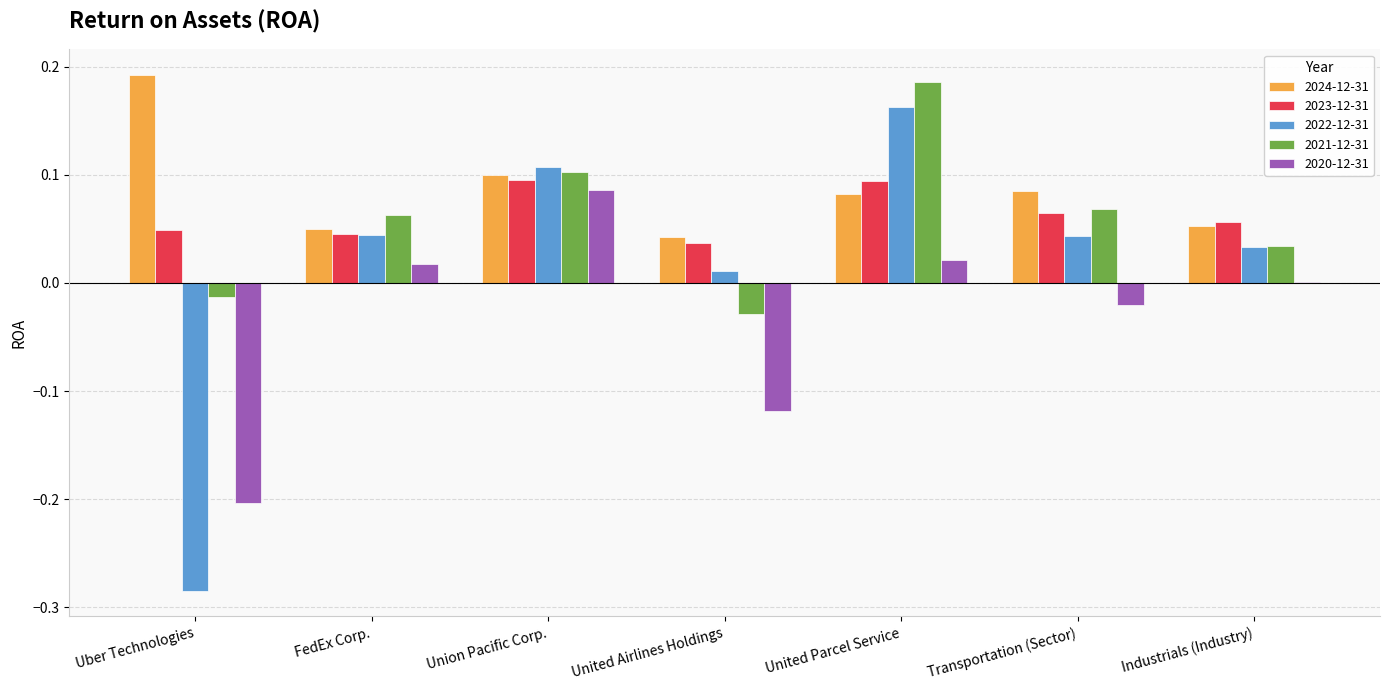

What is the sum of all 2023-12-31 values?

0.4